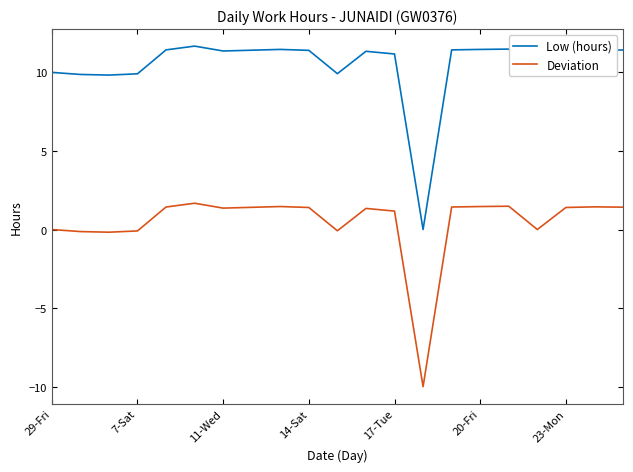

Rank the series by their maximum value, from highest to lowest.

Low (hours), Deviation